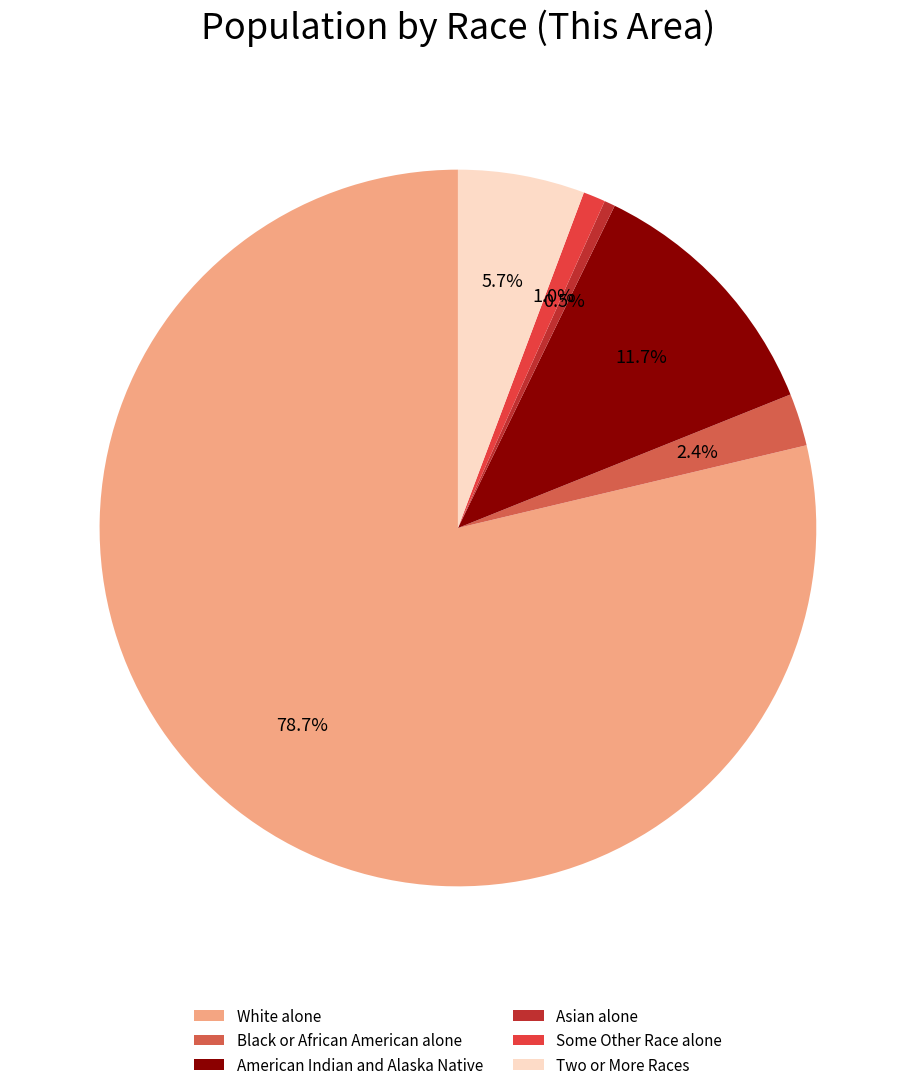

Combined, do Asian alone and White alone account for over 50%?

Yes